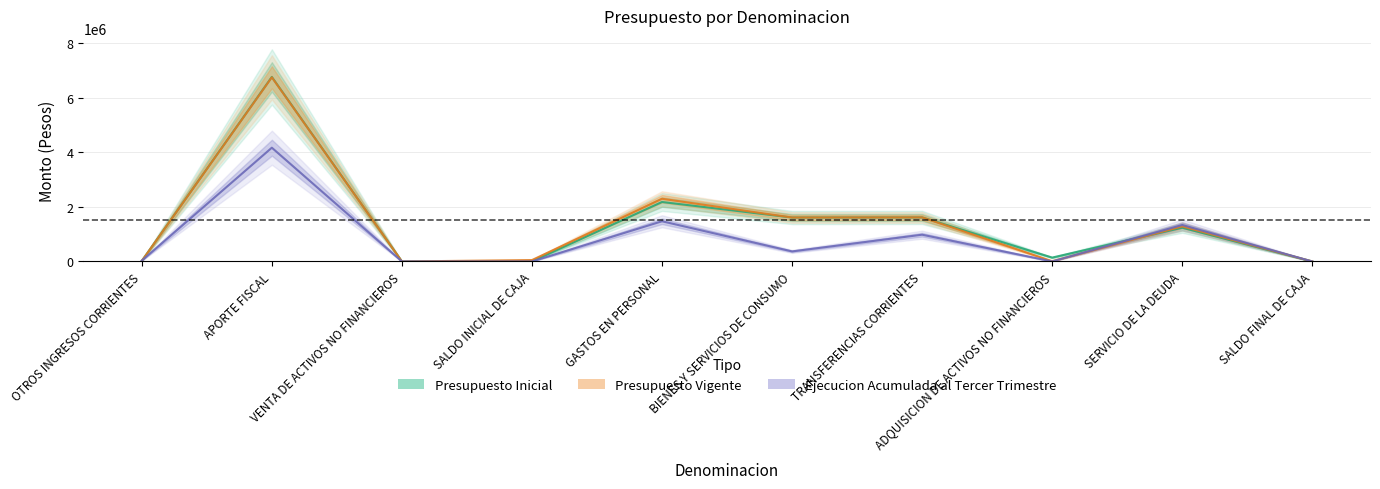

Does the chart display data point markers on the line(s)?

No